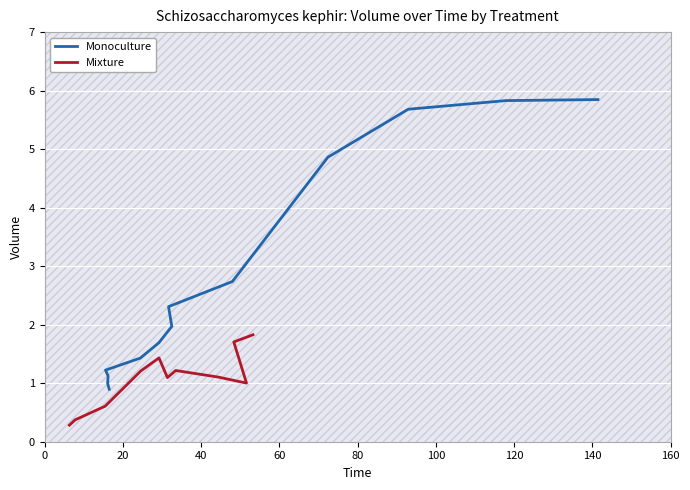

The value at 10 is 2.2. True or false?

False